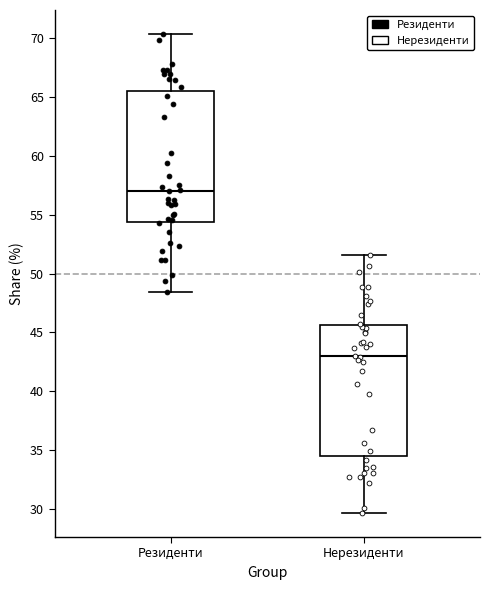

Where is the upper edge of the box for Нерезиденти on the y-axis? The values are not printed on the chart, so give them approximately, as read against the axis.

45.5